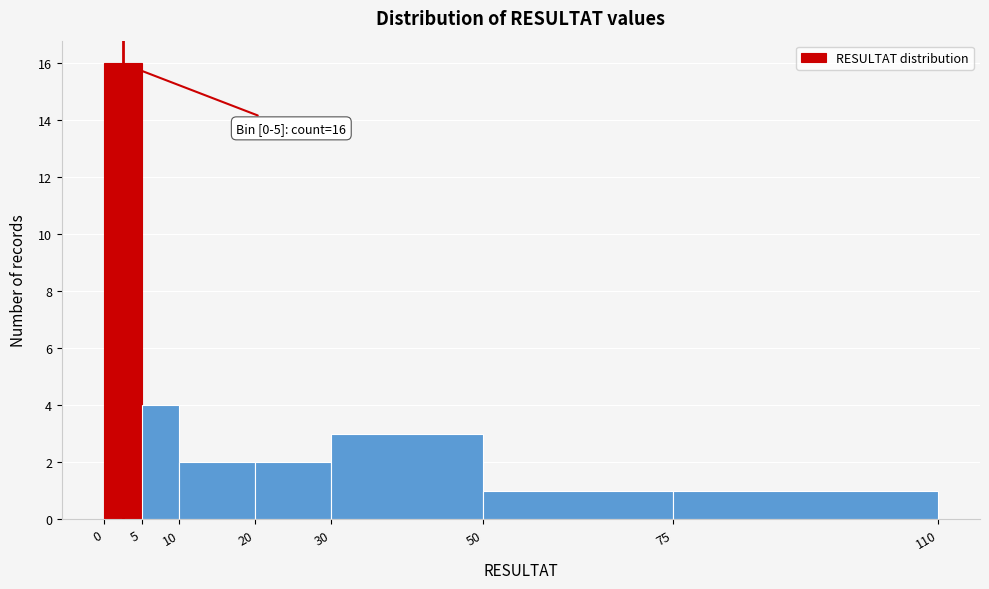

Which range on the x-axis has the tallest bar?

0 to 5